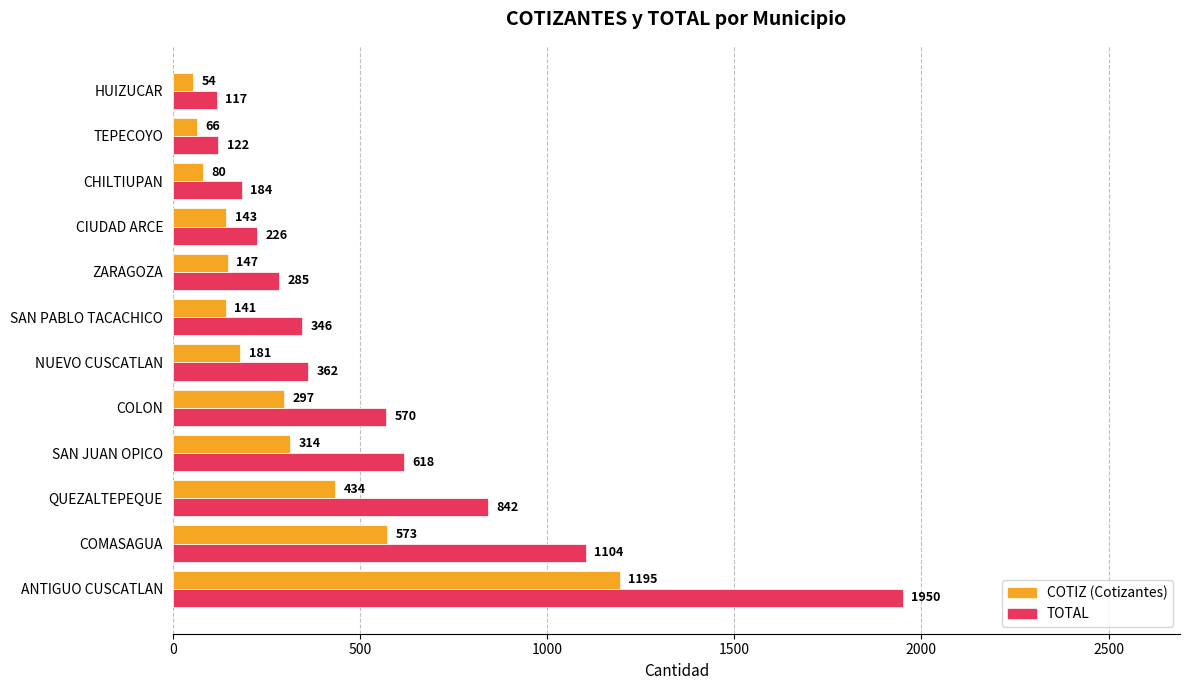

What is the difference between the highest and lowest values at NUEVO CUSCATLAN?

181